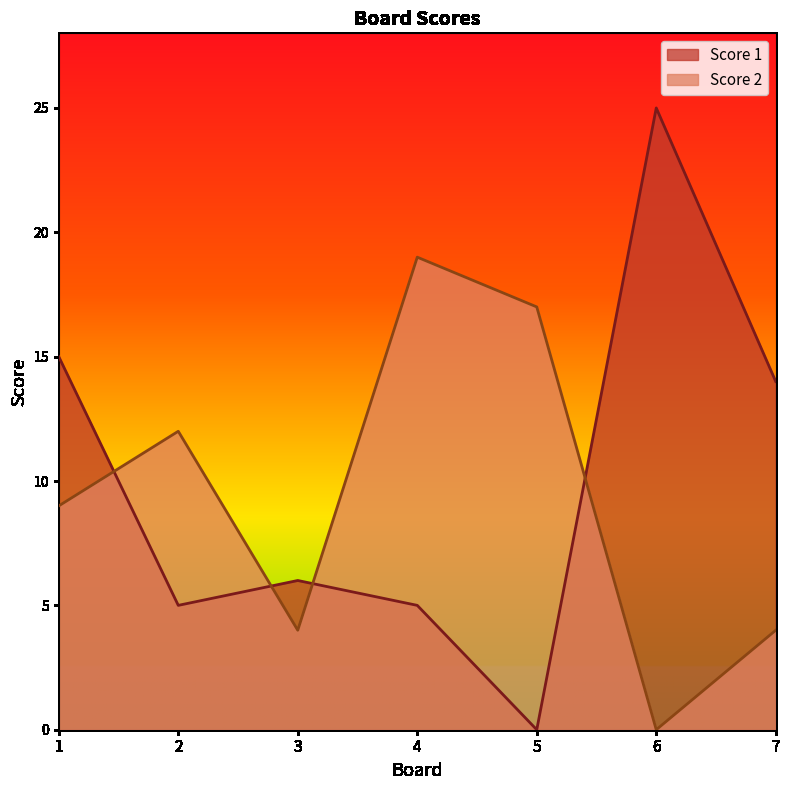

Is it true that Score 1 equals 1 at 4?

False